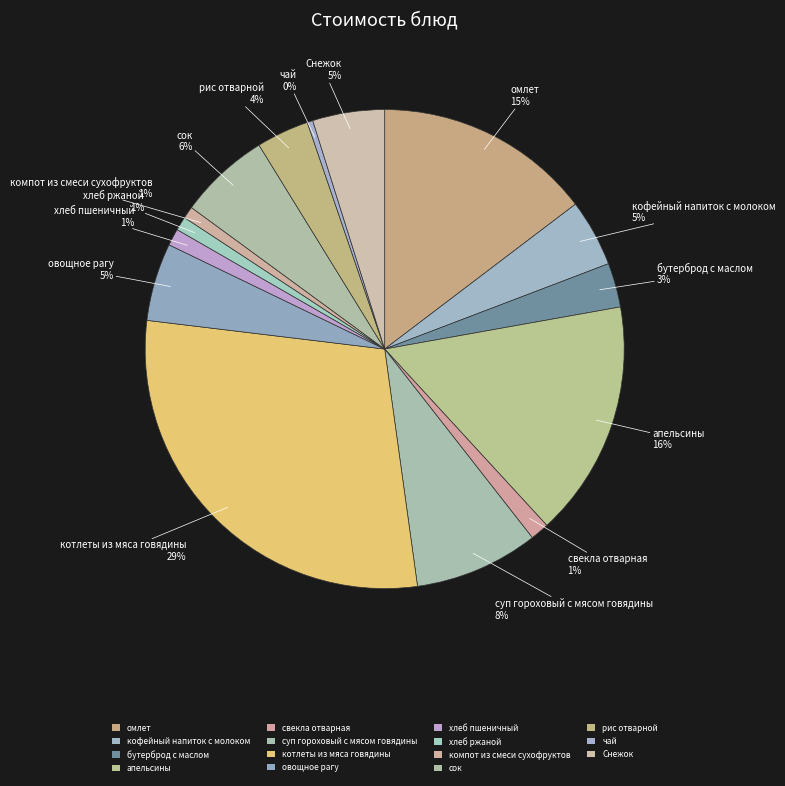

Does хлеб ржаной represent more than half of the total?

No